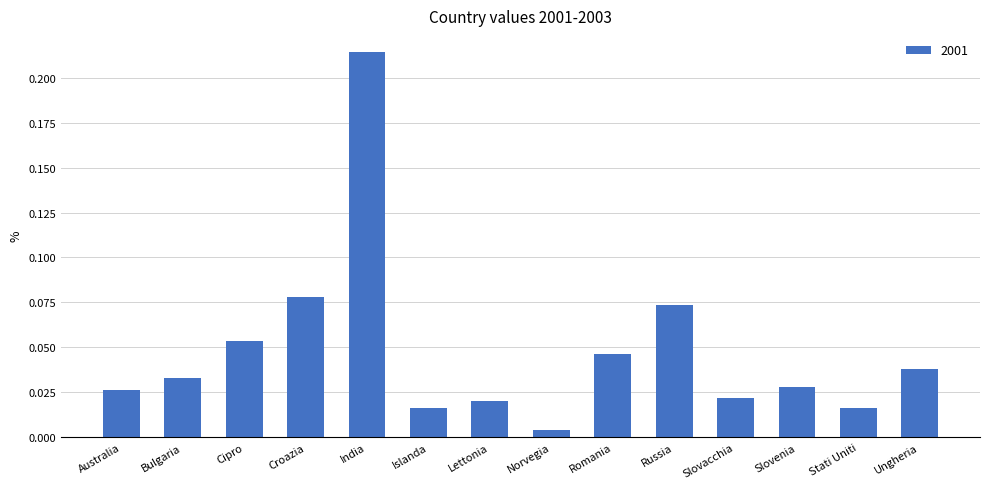

What is the label of the 1st bar from the left?

Australia